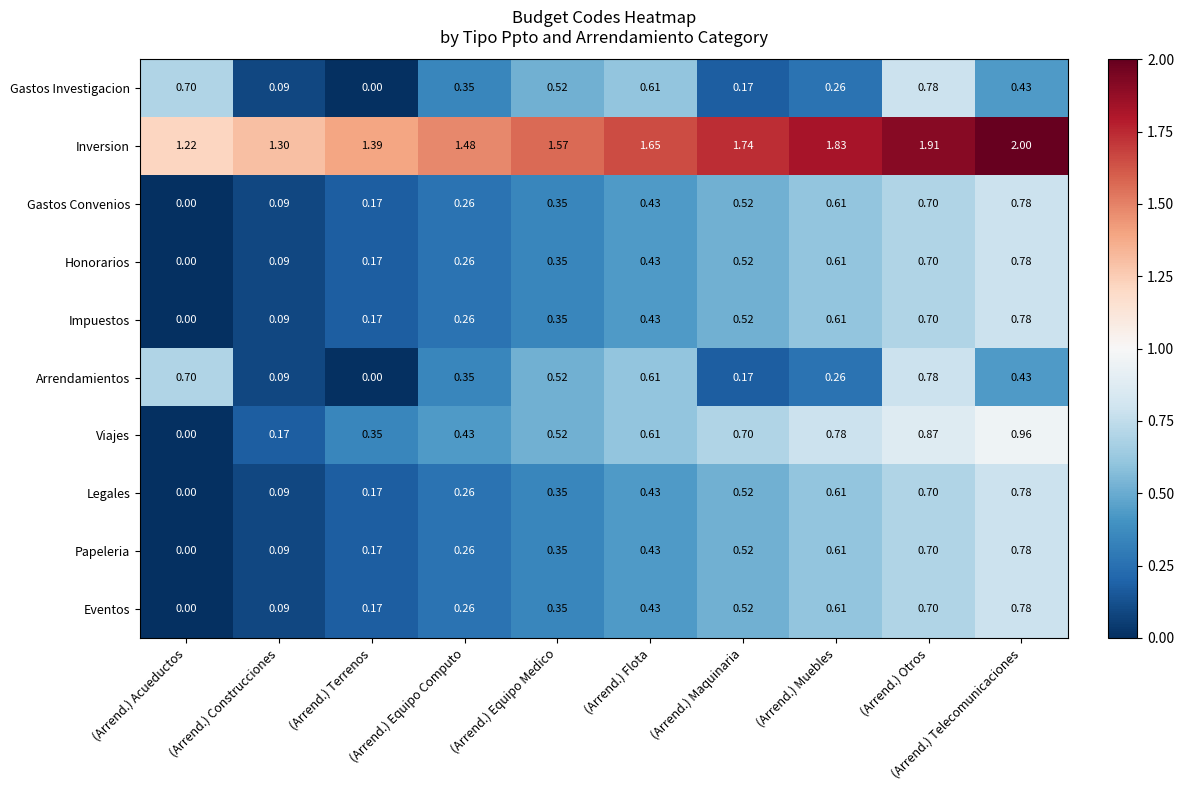

Where is Gastos Investigacion nearest to the value 0?

(Arrend.) Terrenos